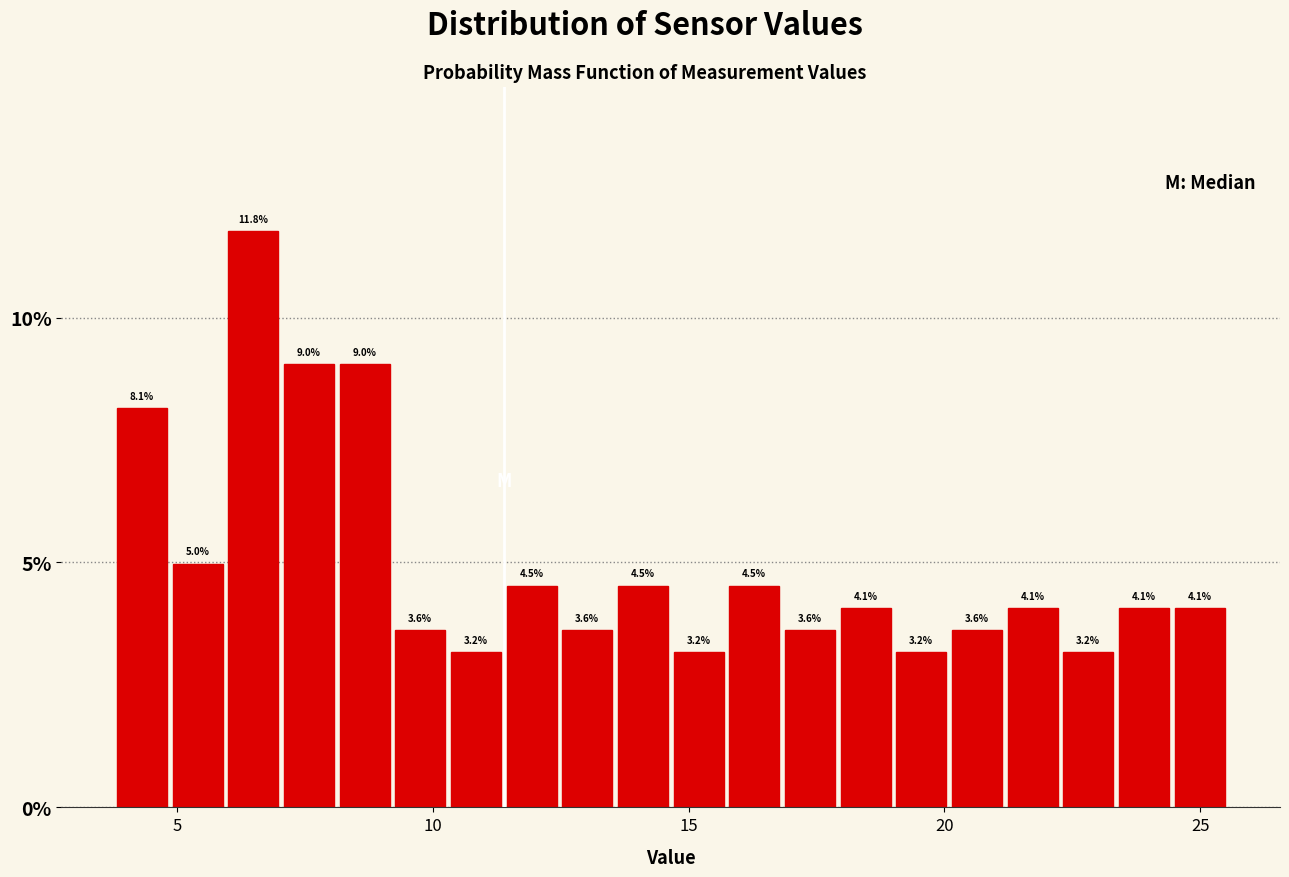

Around what value on the x-axis is the tallest bar? Give the approximate position of its centre, as read against the axis.

6.5